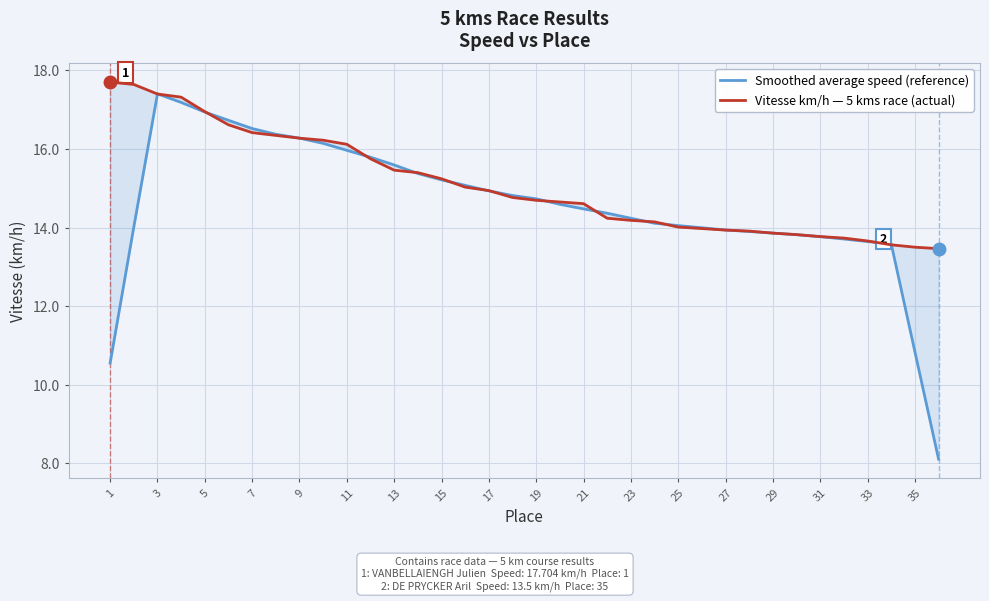

How many interior local peaks does the Smoothed average speed (reference) series have?

1